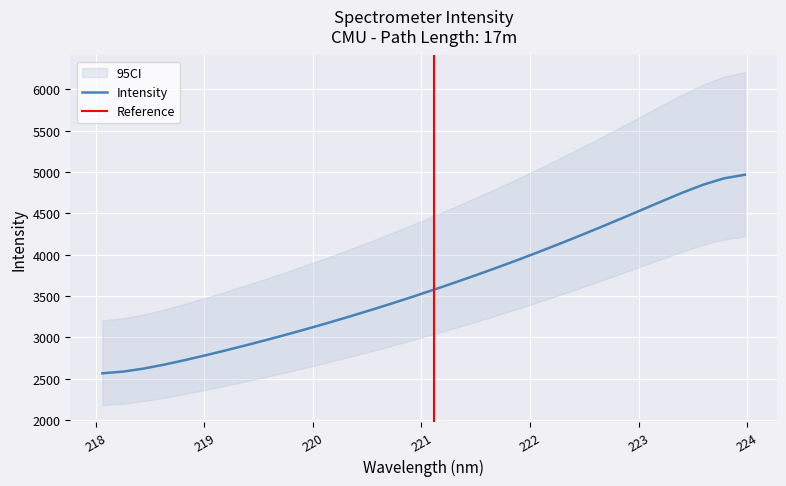

Which label corresponds to the smallest value in the chart?

218.0596